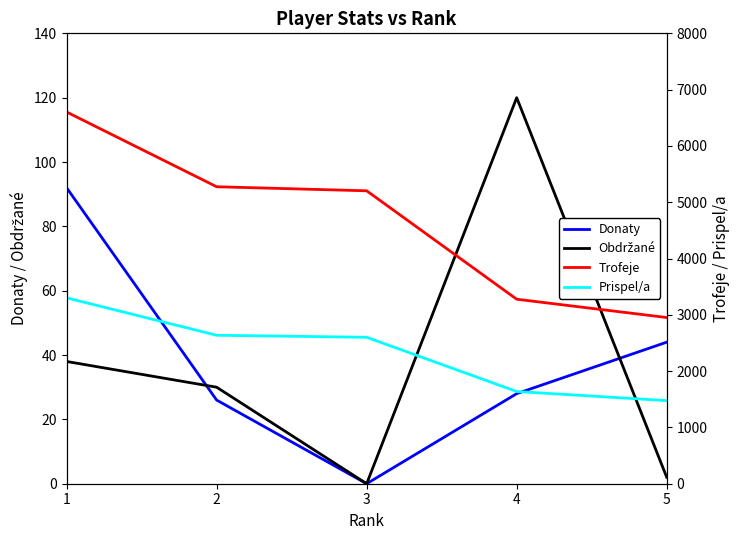

Is it true that Donaty equals 11 at 4?

False